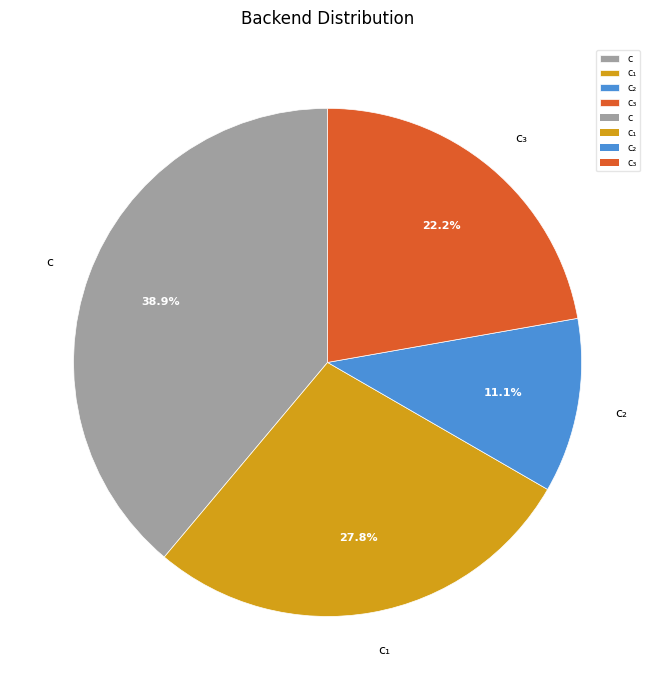

What is the ratio of the value at c to the value at c₂?

3.5